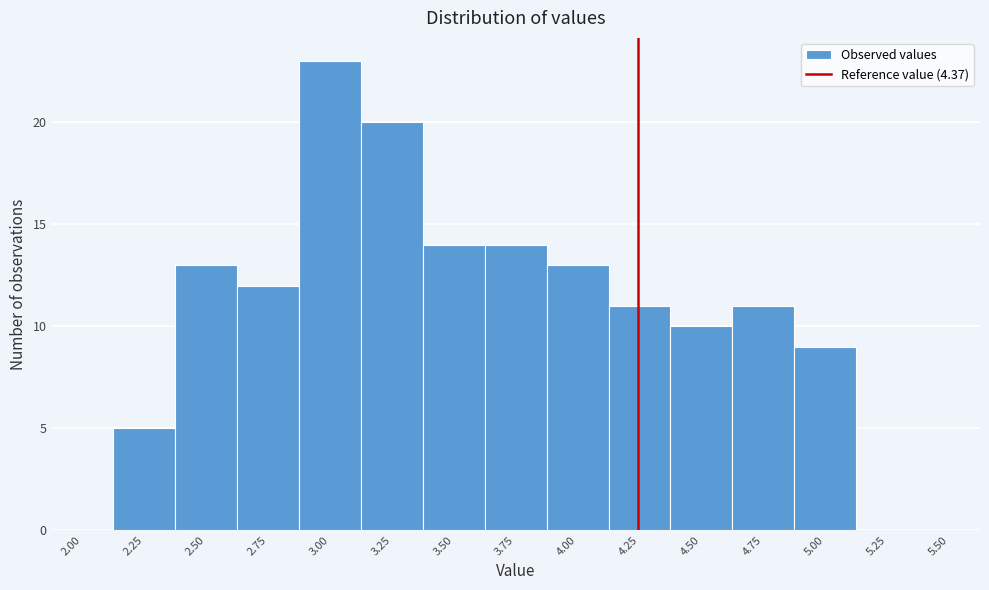

Reading left to right, list all the values displayed in this chart.

2.00=0	2.25=5	2.50=13	2.75=12	3.00=23	3.25=20	3.50=14	3.75=14	4.00=13	4.25=11	4.50=10	4.75=11	5.00=9	5.25=0	5.50=0